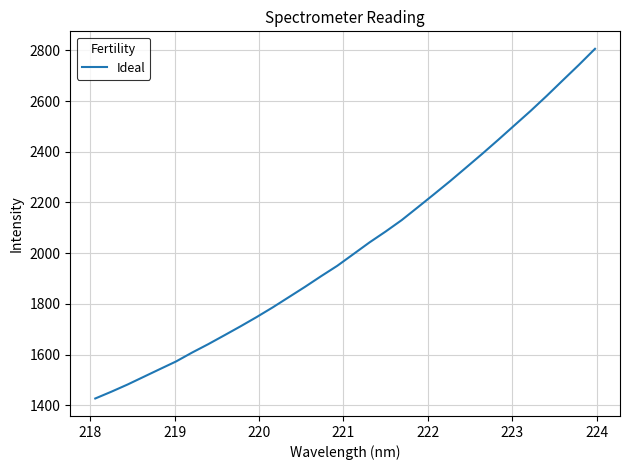

What is the difference between the maximum and minimum values?

1378.5